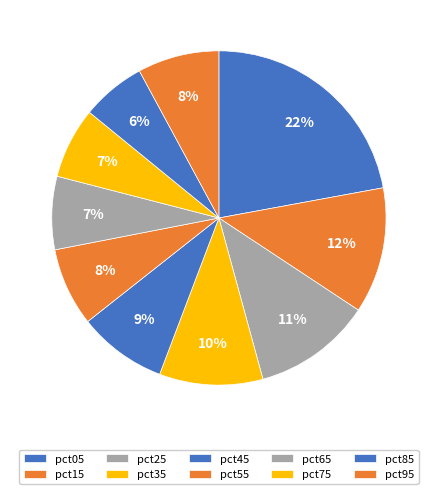

How many segments does this pie chart have?

10